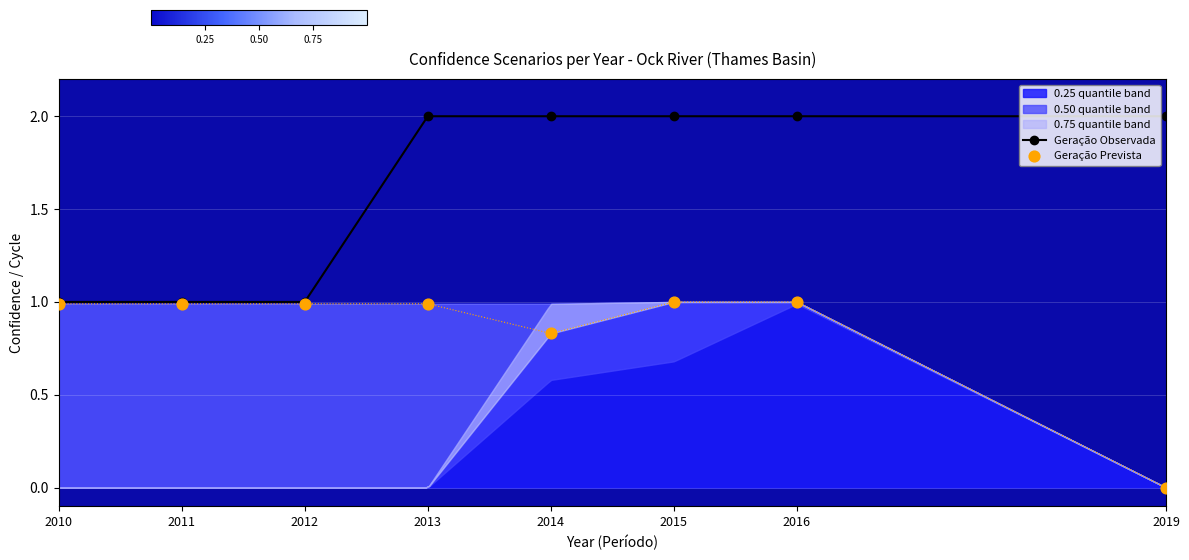

What is the value of the Geração Observada point at the 5th from the left?

2